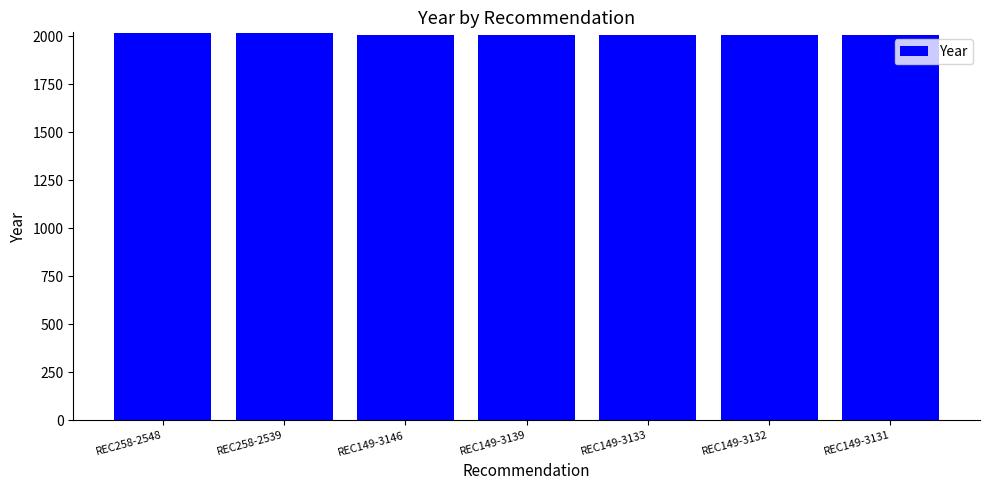

The chart shows a value of 2008 at REC149-3139. True or false?

True